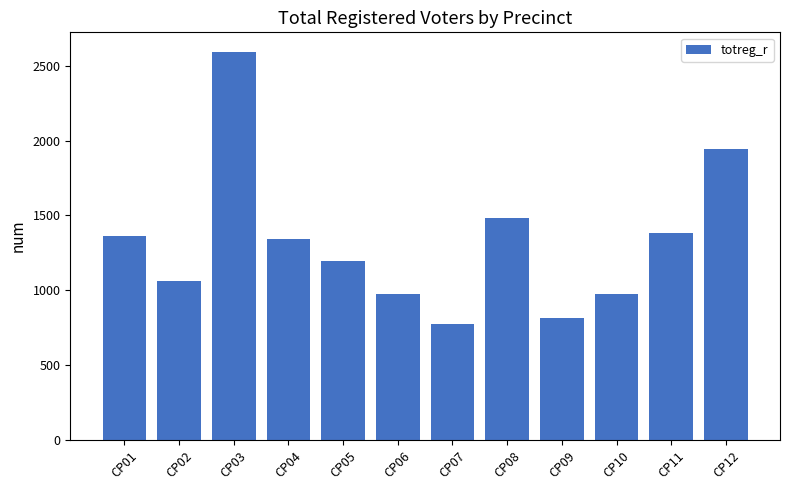

The chart shows a value of 1365 at CP01. True or false?

True